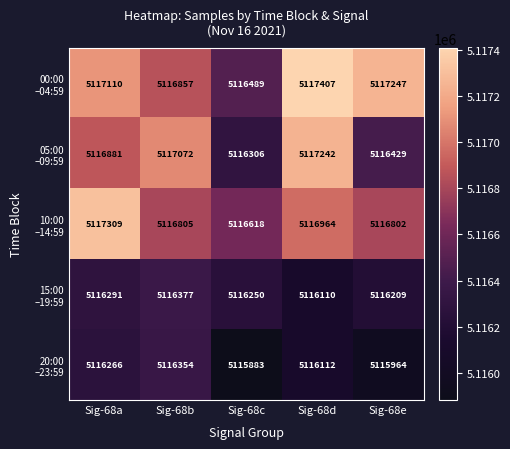

Which category has the lowest value across all series?

Sig-68c